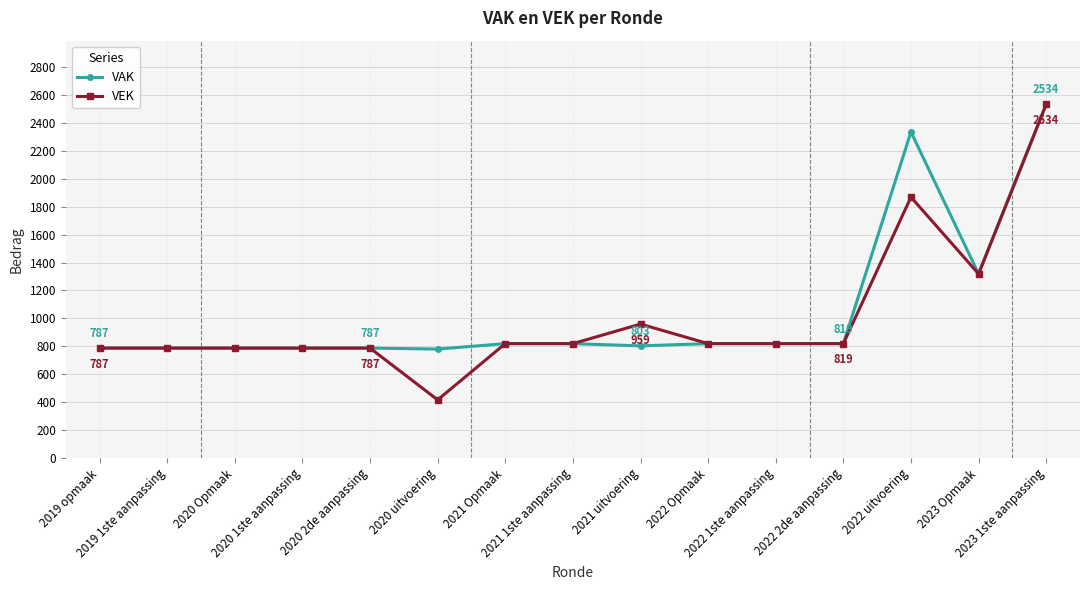

What is the value of the VEK point at the 13th from the left?

1869